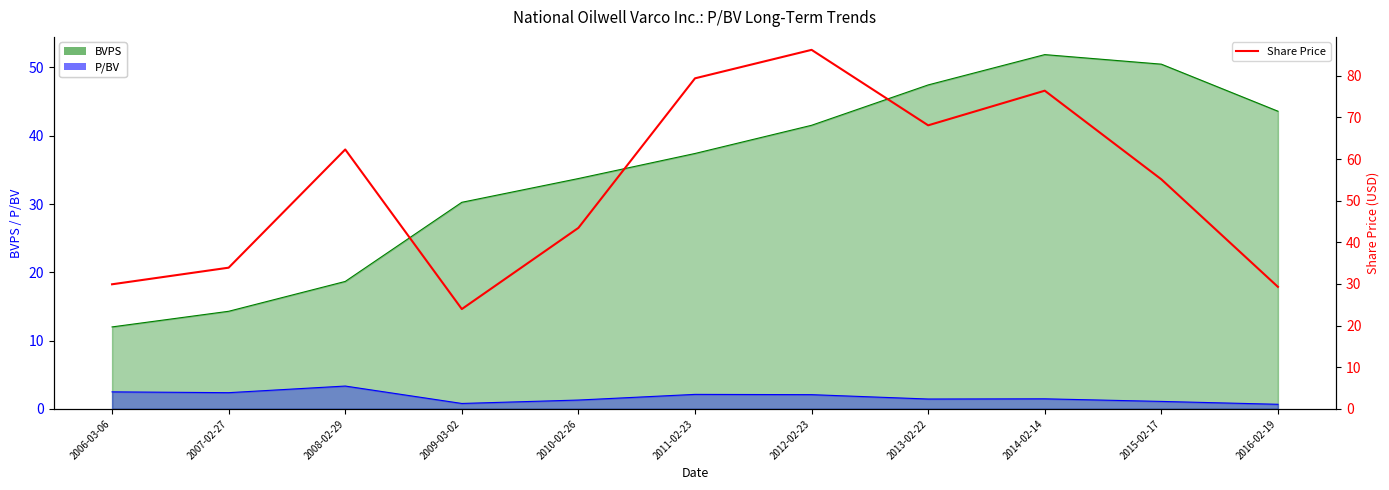

What is the maximum value shown in the chart?

86.2